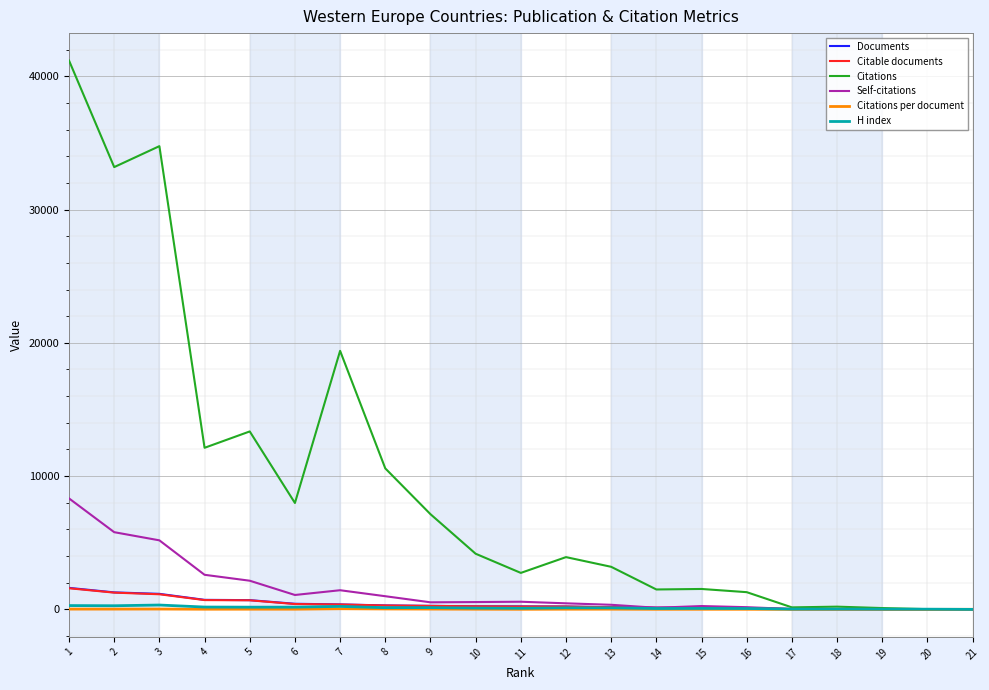

Read the Documents value at 4.

720.0